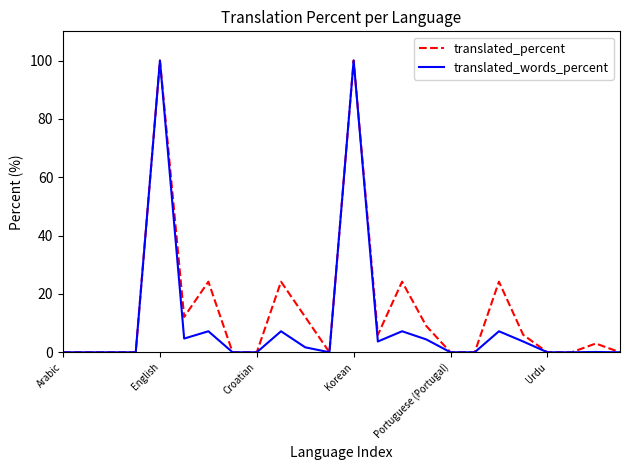

True or false: translated_percent and translated_words_percent intersect in this chart.

False